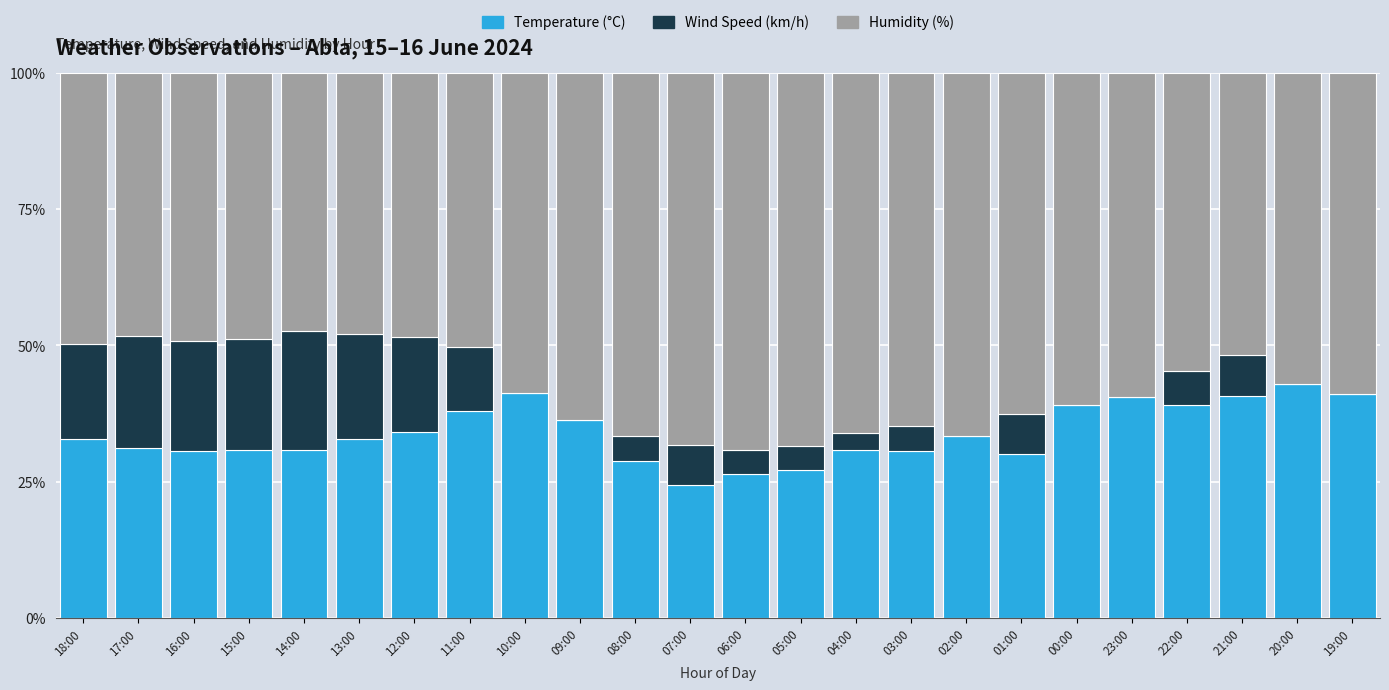

Is it true that Temperature (°C) equals 41.0 at 19:00?

True